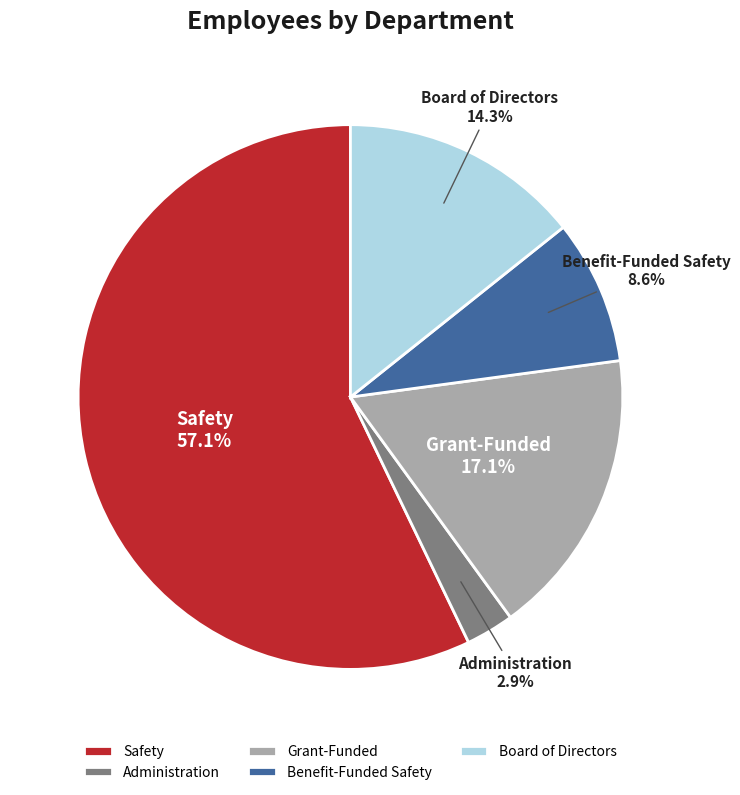

To the nearest percent, what is the average slice percentage?

20%